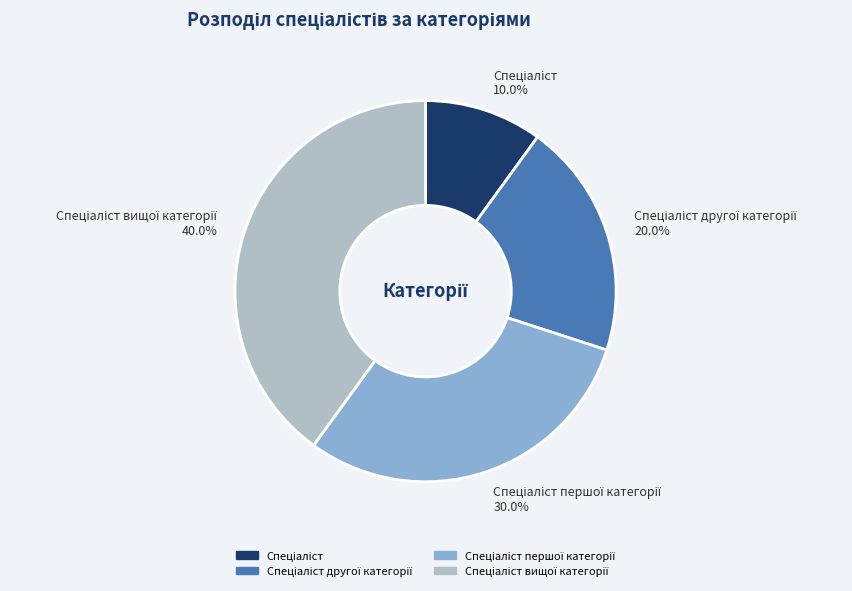

Is there any slice that represents more than half of the pie?

No